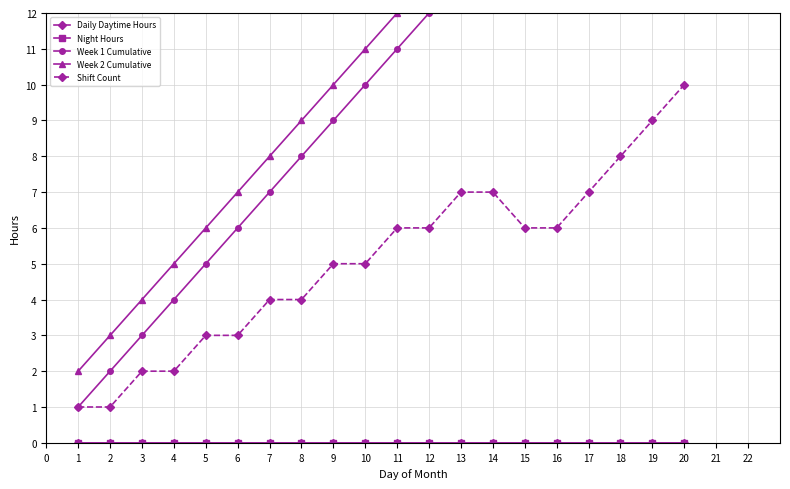

The value of Night Hours at 16 is 0. True or false?

True